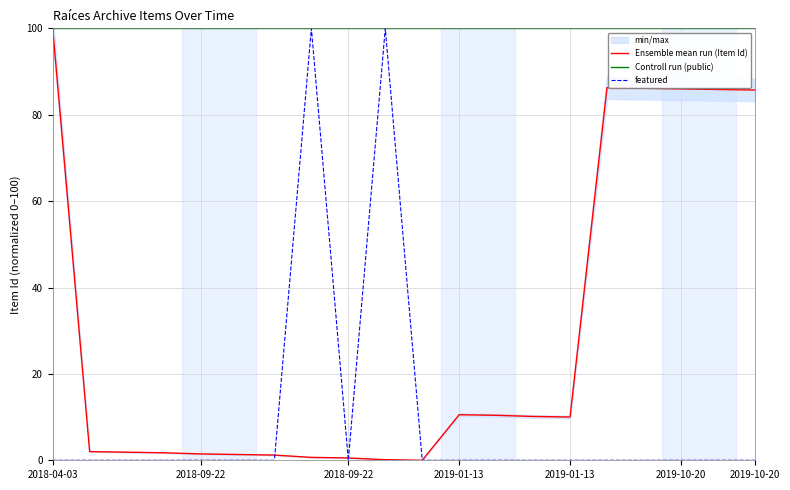

Reading left to right, transcribe all the data shown in this chart.

Ensemble mean run (Item Id): 100.0	2.0	1.9	1.7	1.5	1.3	1.2	0.7	0.5	0.1	0.0	10.5	10.4	10.1	10.0	86.2	86.1	86.0	85.8	85.7
Controll run (public): 100.0	100.0	100.0	100.0	100.0	100.0	100.0	100.0	100.0	100.0	100.0	100.0	100.0	100.0	100.0	100.0	100.0	100.0	100.0	100.0
featured: 0.0	0.0	0.0	0.0	0.0	0.0	0.0	100.0	0.0	100.0	0.0	0.0	0.0	0.0	0.0	0.0	0.0	0.0	0.0	0.0